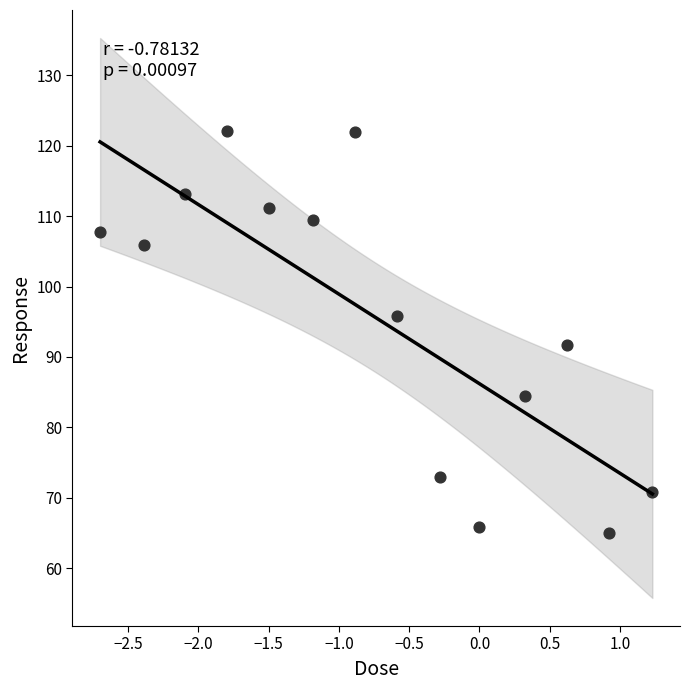

What Y value in the scatter plot is closest to 93?

91.8